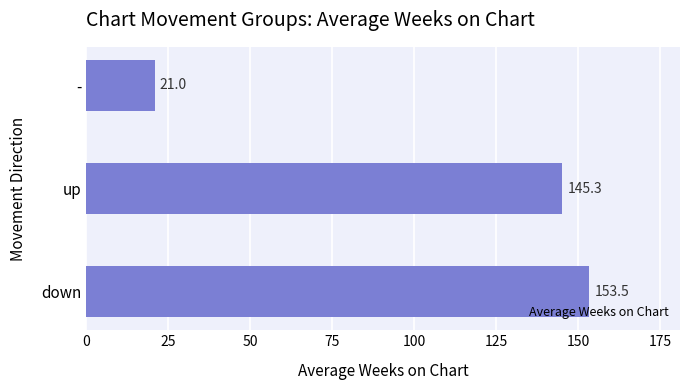

Is it true that the value at down is 217.7?

False